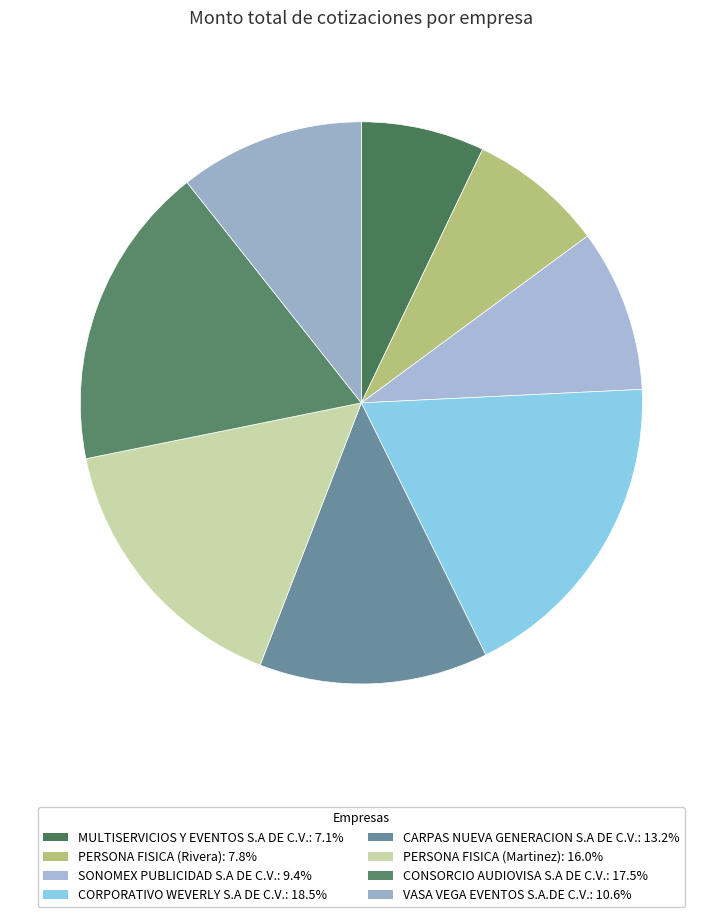

How many segments does this pie chart have?

8